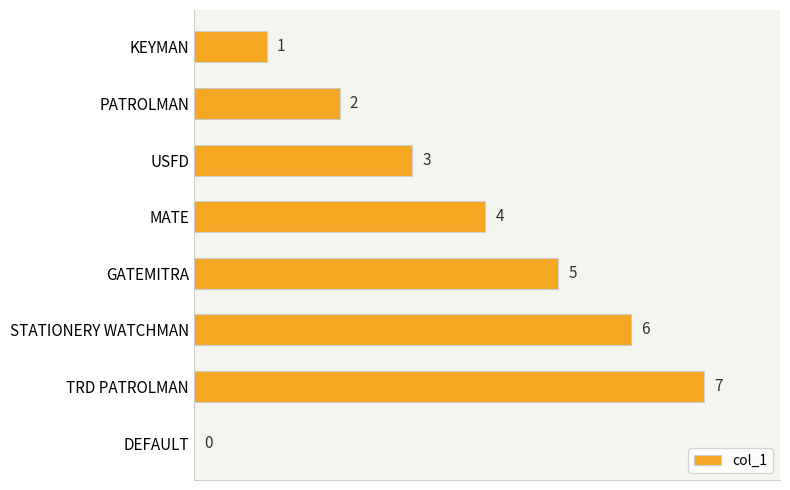

Reading top to bottom, what are all the values shown in this chart?

KEYMAN=1	PATROLMAN=2	USFD=3	MATE=4	GATEMITRA=5	STATIONERY WATCHMAN=6	TRD PATROLMAN=7	DEFAULT=0